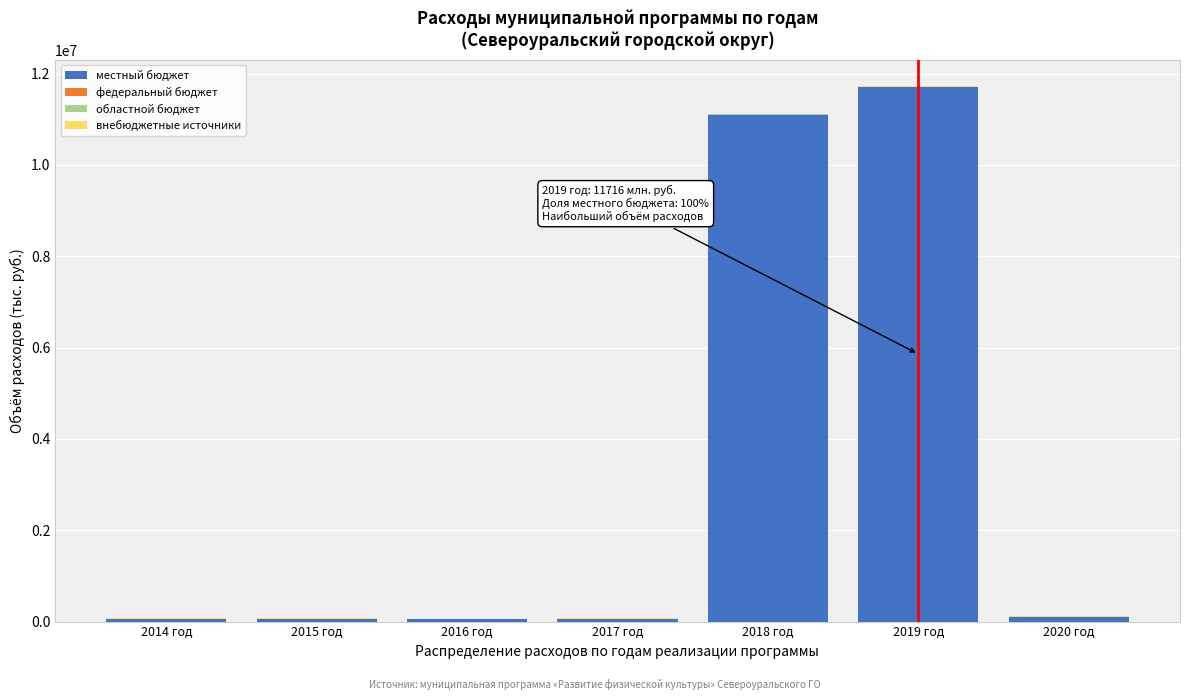

What is the sum of all местный бюджет values?

23129056.4